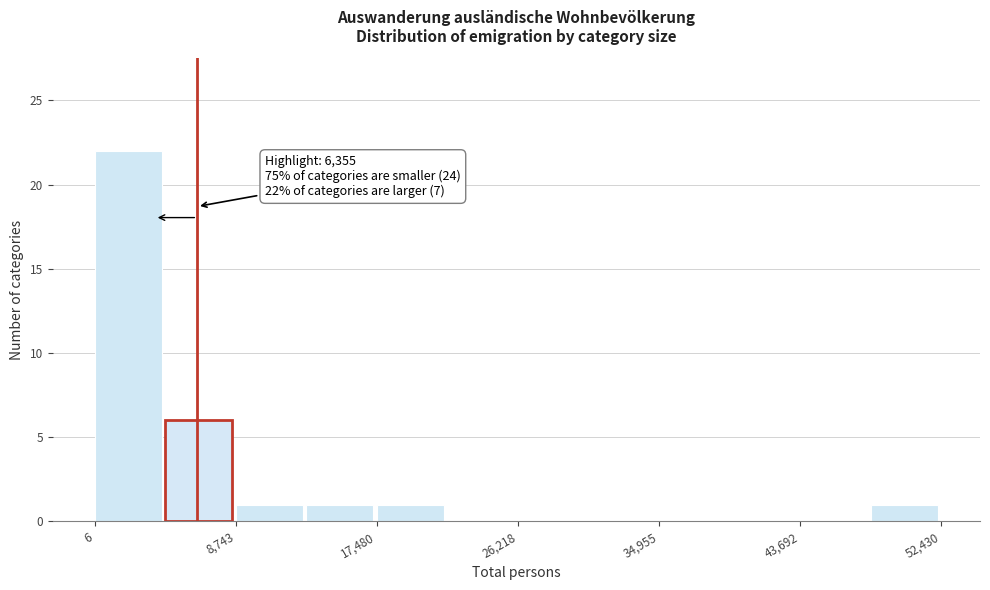

Over which range of the x-axis is the bar tallest?

0 to 4000